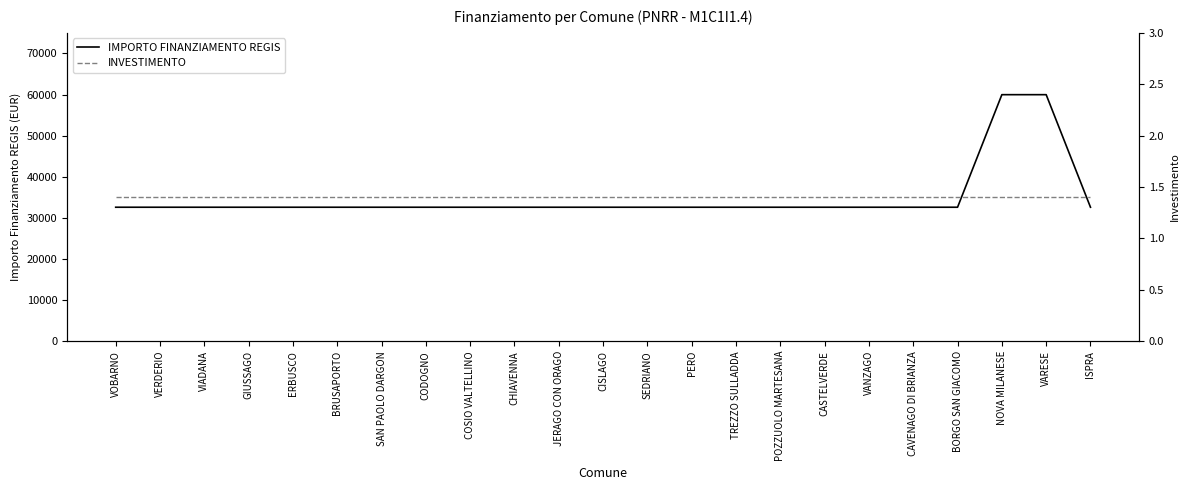

True or false: INVESTIMENTO and IMPORTO FINANZIAMENTO REGIS cross at least once.

False